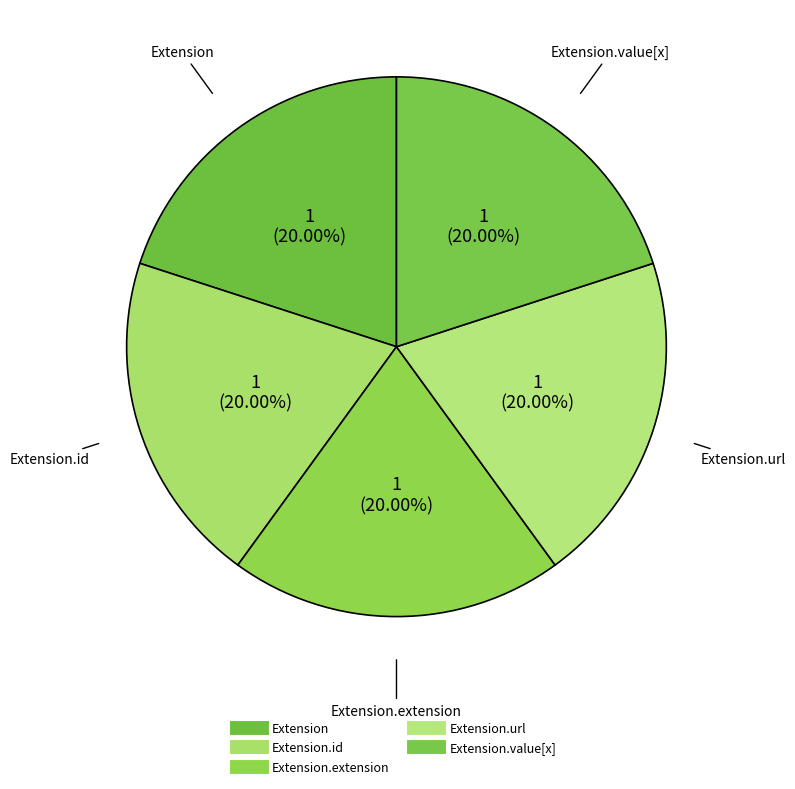

Count the number of slices in the pie.

5